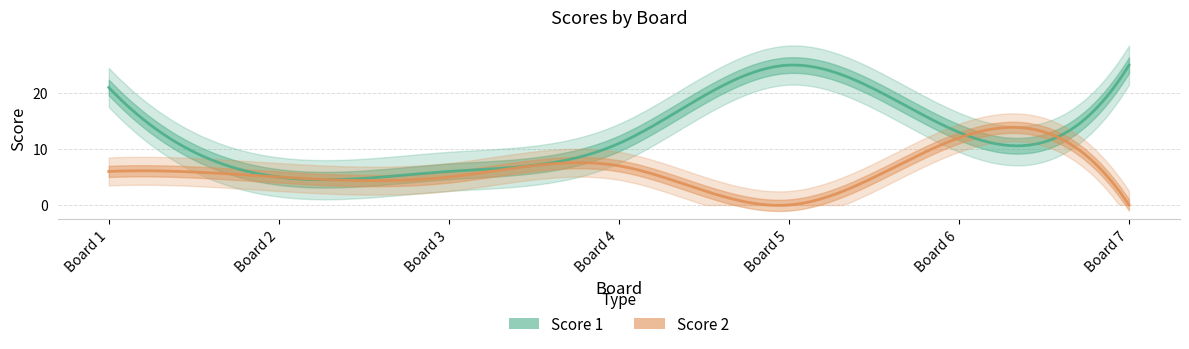

How many interior local peaks does the Score 1 series have?

1